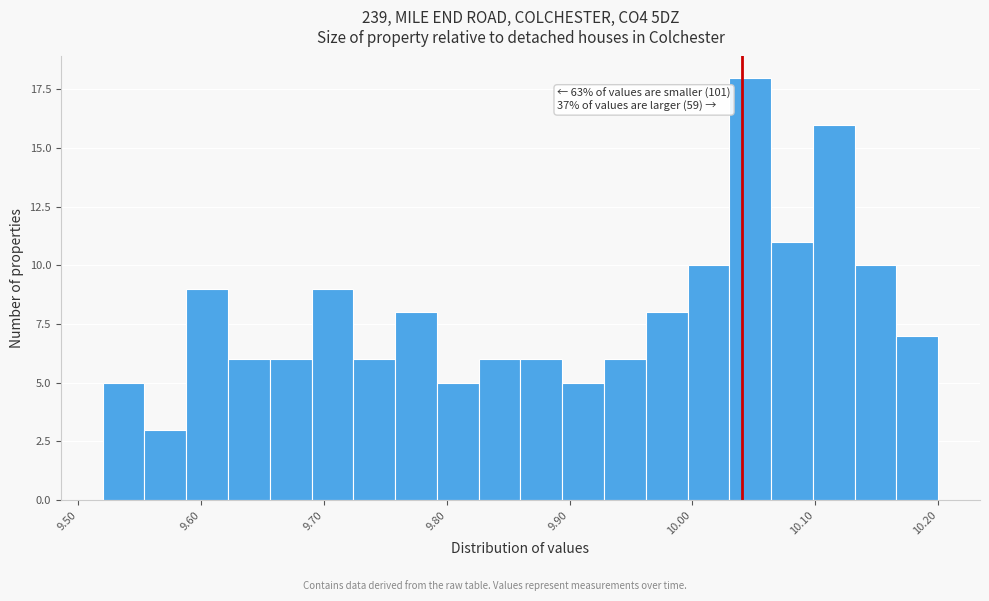

Read against the x-axis, roughly where is the centre of the tallest bar?

10.05